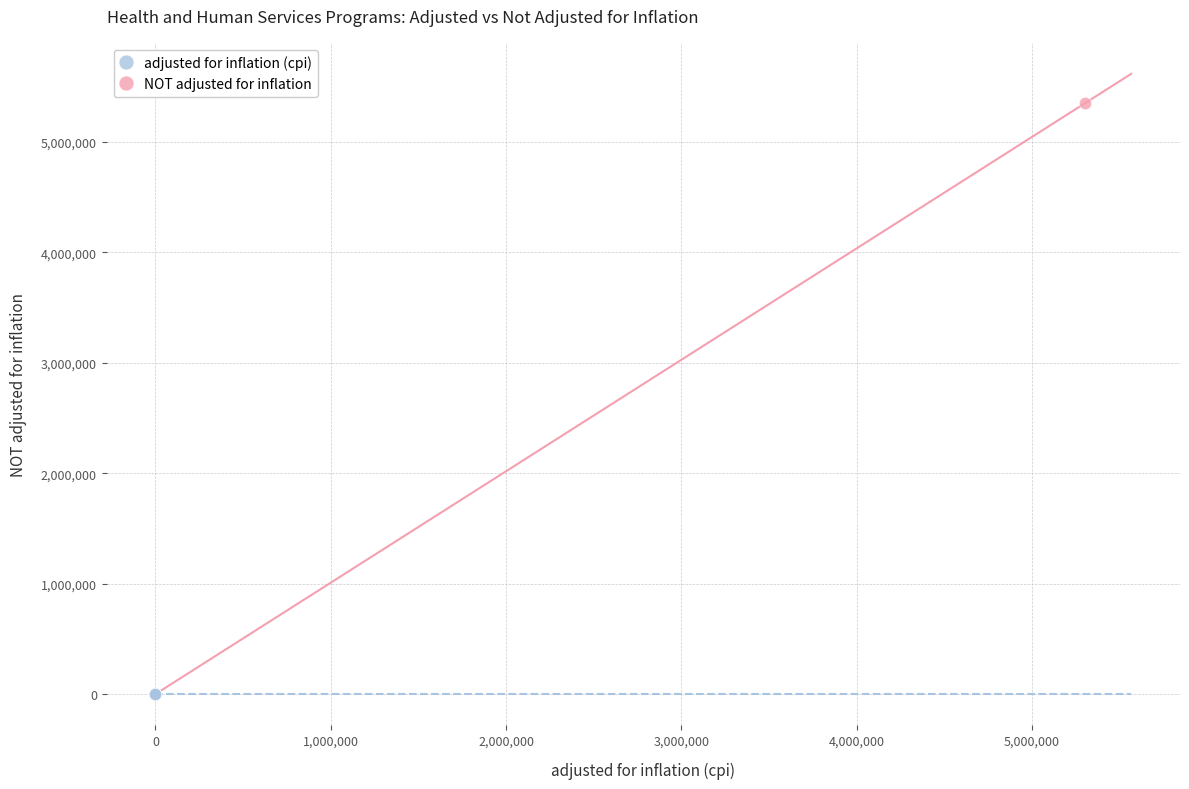

What are all the series names shown in the legend?

adjusted for inflation (cpi), NOT adjusted for inflation